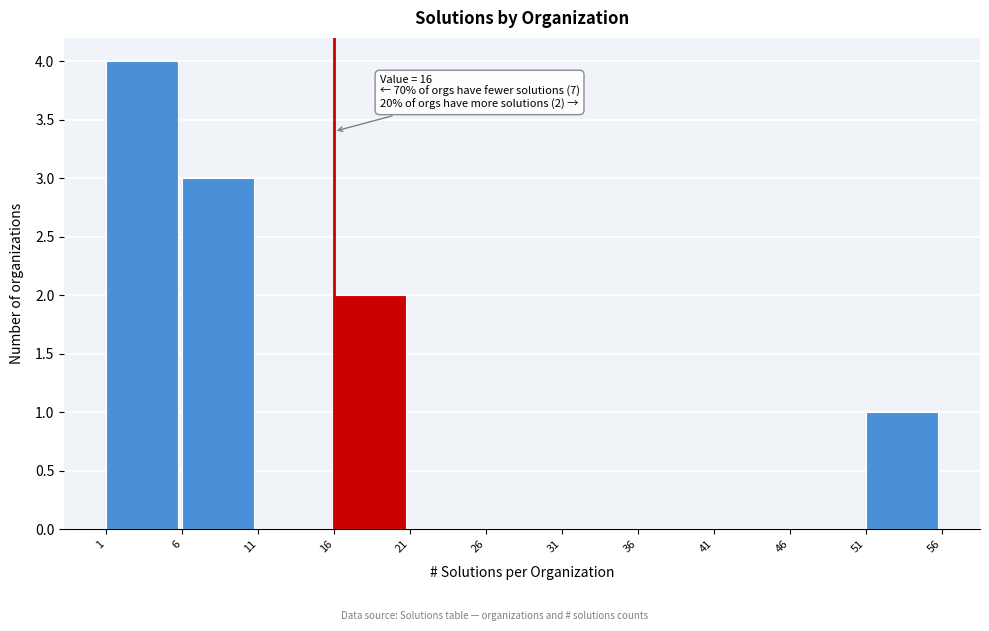

Which range on the x-axis has the tallest bar?

1 to 6